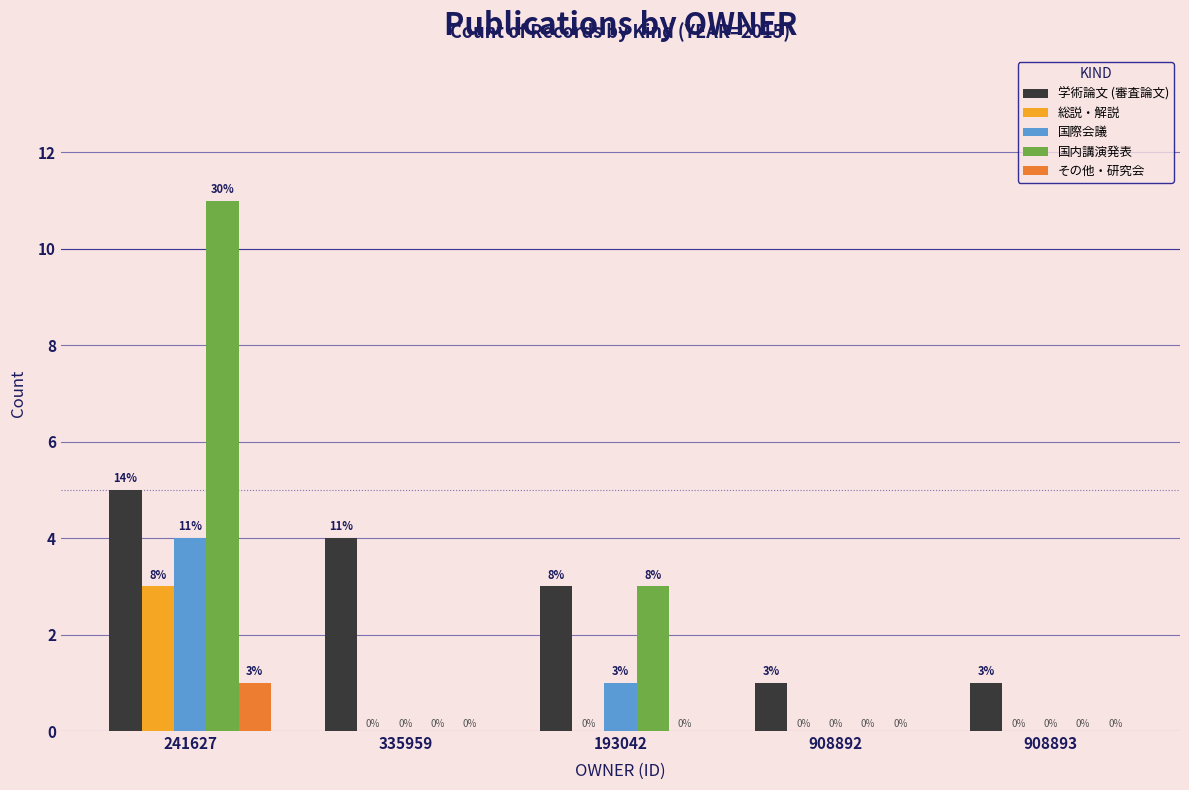

Are the bars grouped side by side (vs. stacked)?

Yes